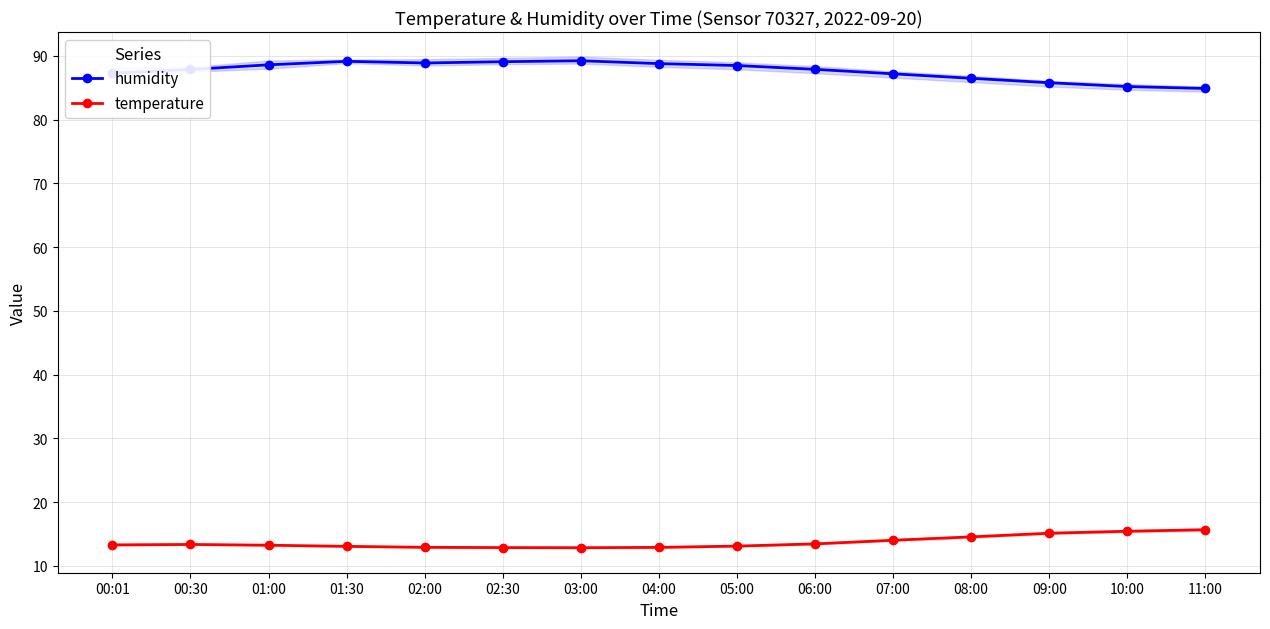

Is it true that temperature equals 22.0 at 04:00?

False